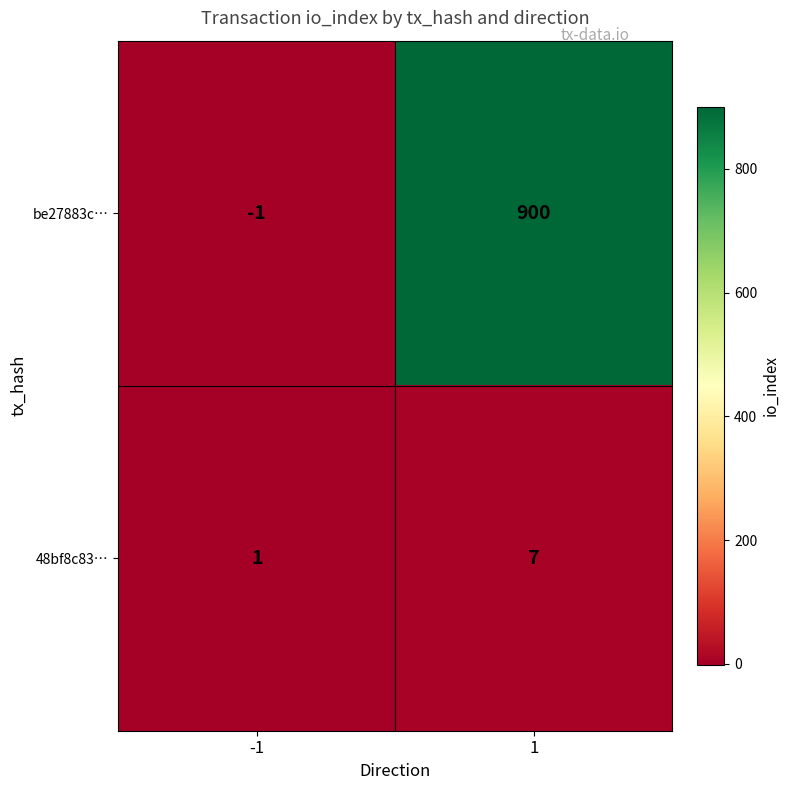

Is it true that be27883c… equals -2 at -1?

False